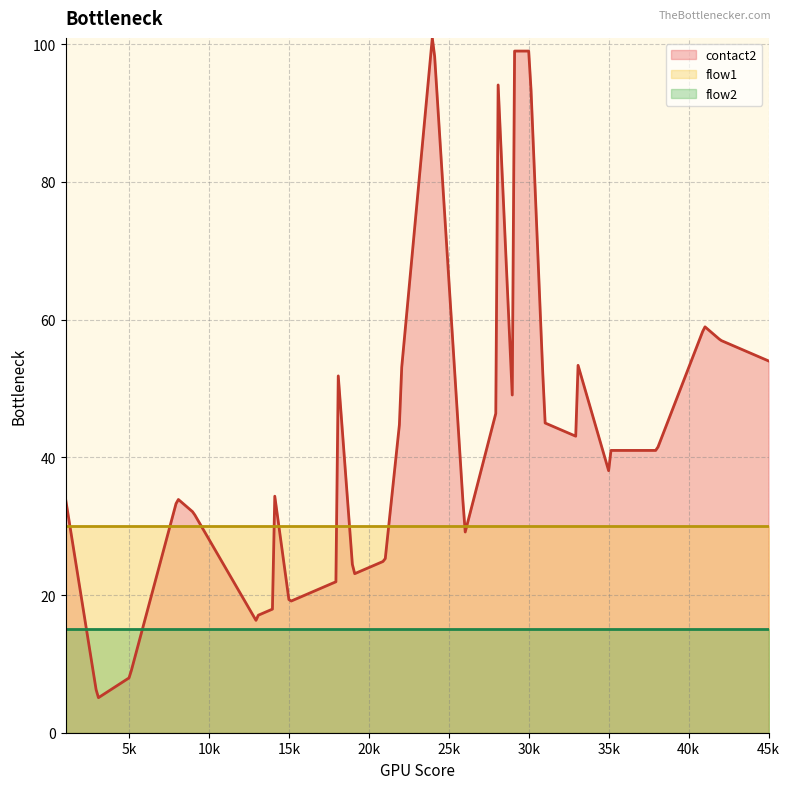

At which category is the sum across all series the highest?

24